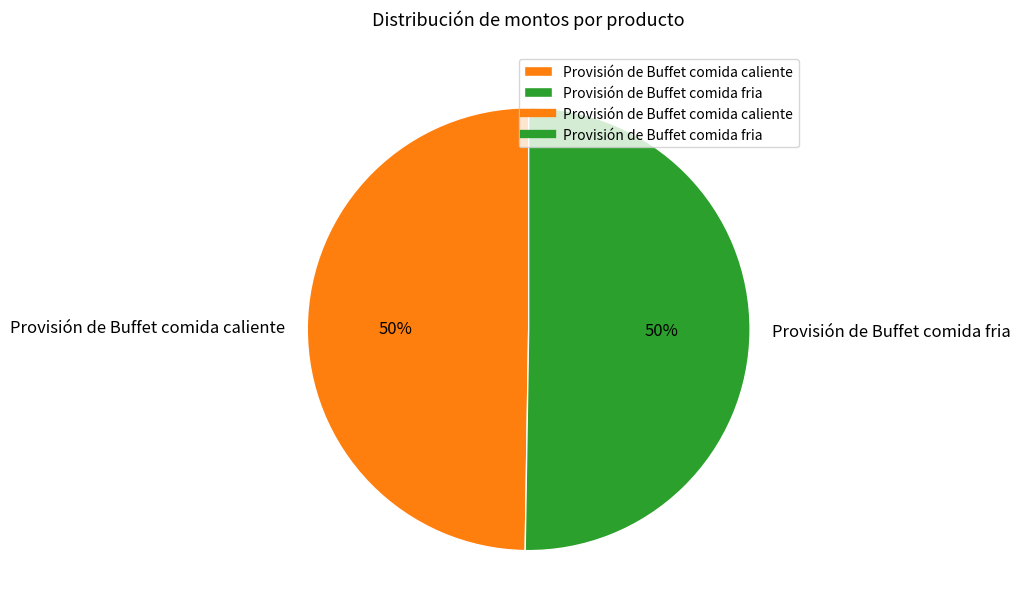

To the nearest percent, what is the combined percentage of Provisión de Buffet comida fria and Provisión de Buffet comida caliente?

100%